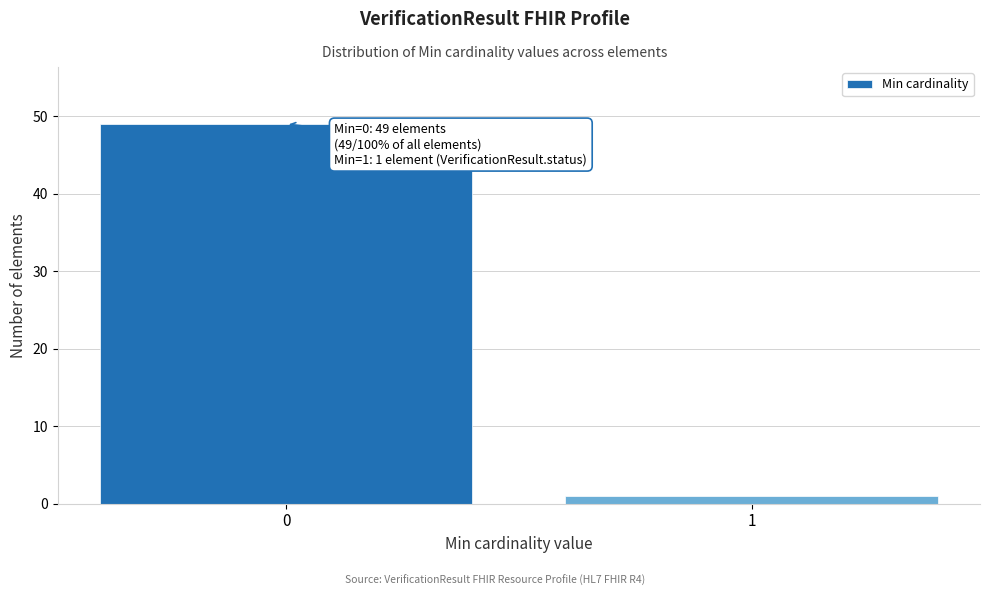

Reading left to right, what are all the values shown in this chart?

49	1